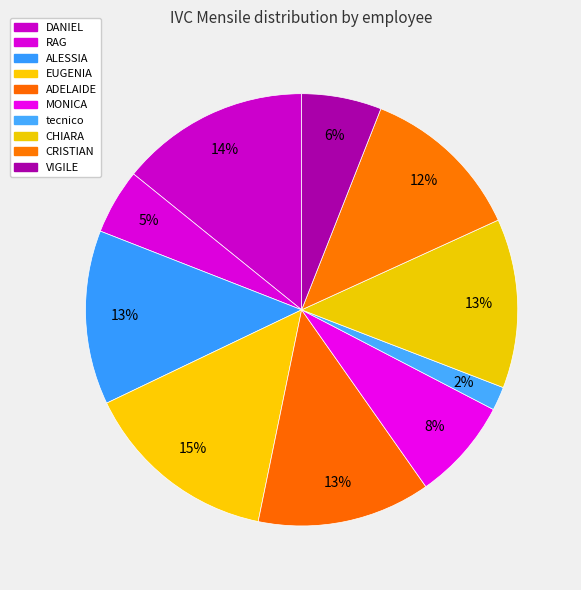

What percentage is NOT represented by ADELAIDE?

87.0%